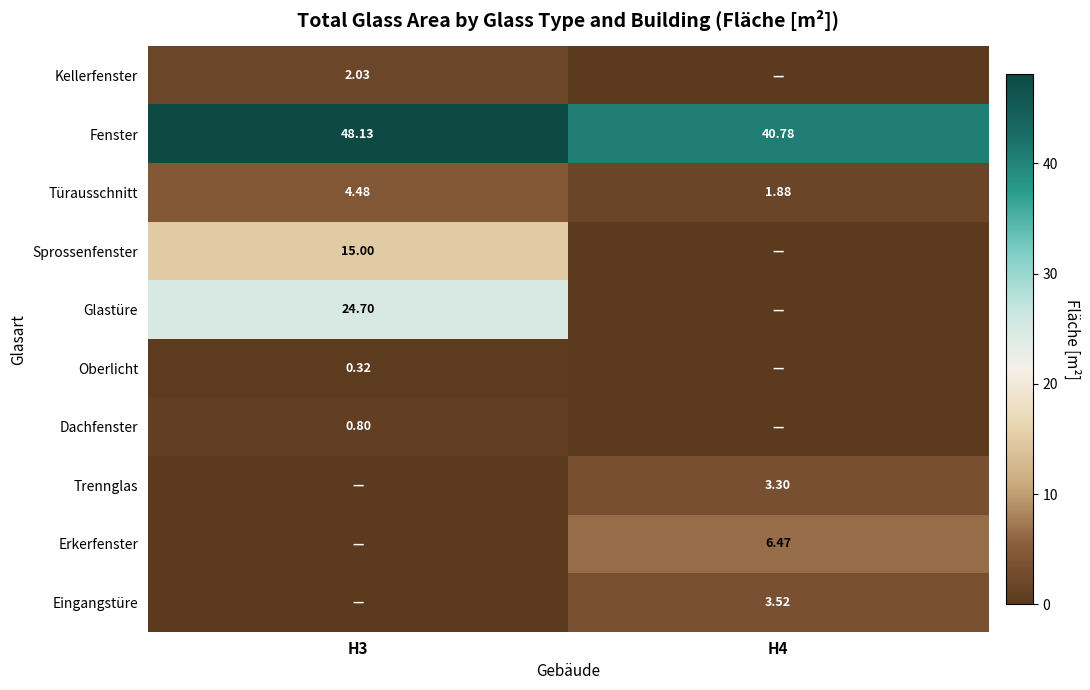

List the labels in order of Glastüre value, largest first.

H3, H4